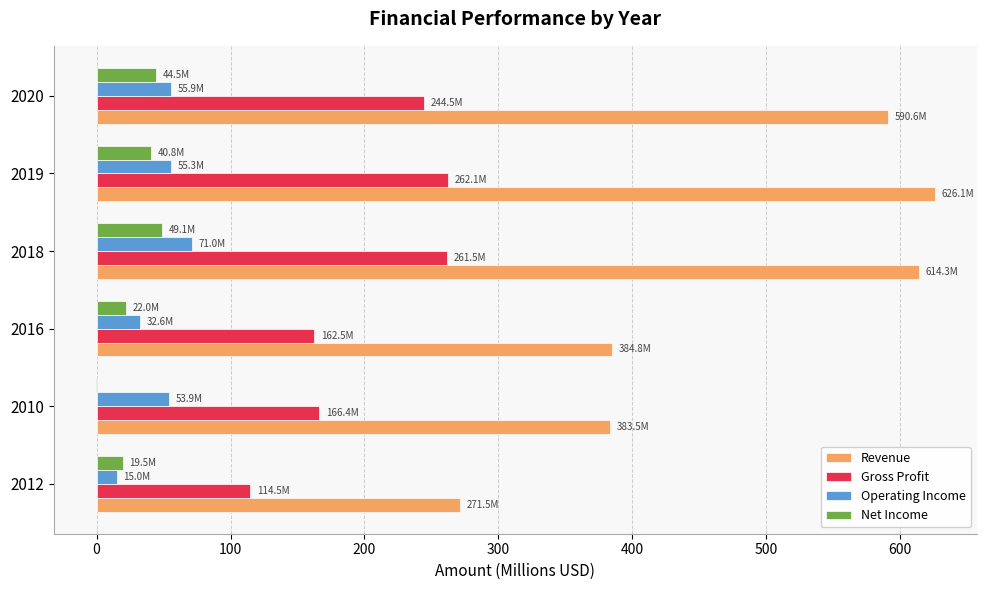

What is the sum of the Gross Profit values at 2019 and 2020?

506.6